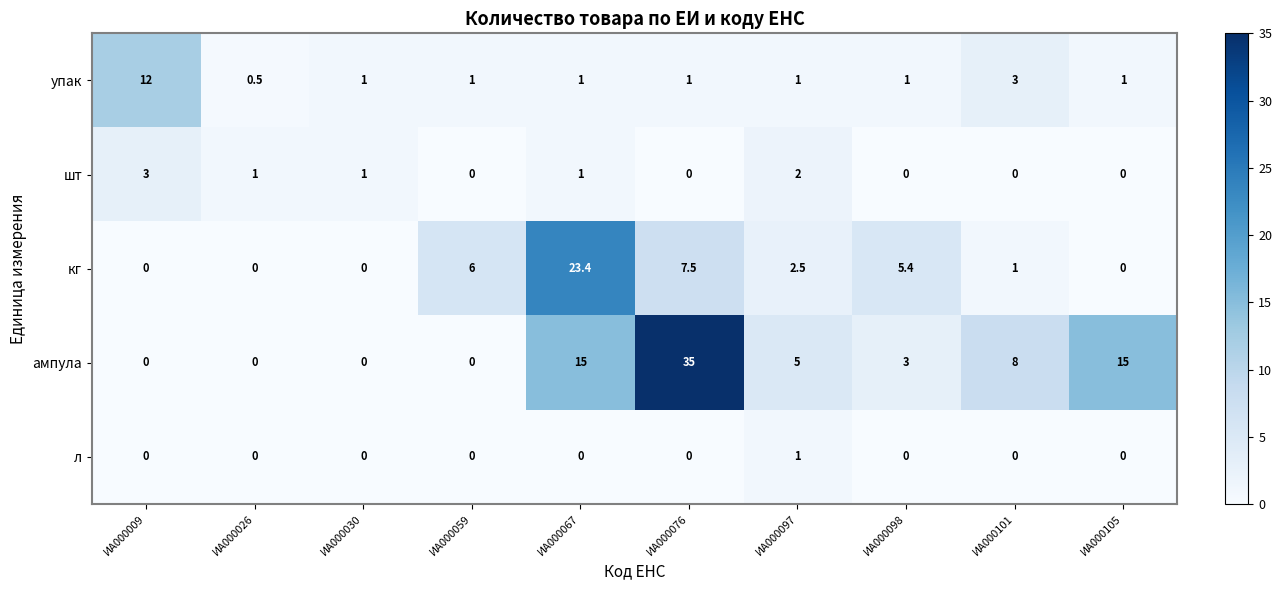

What is the difference between the maximum and minimum values in the кг series?

23.4